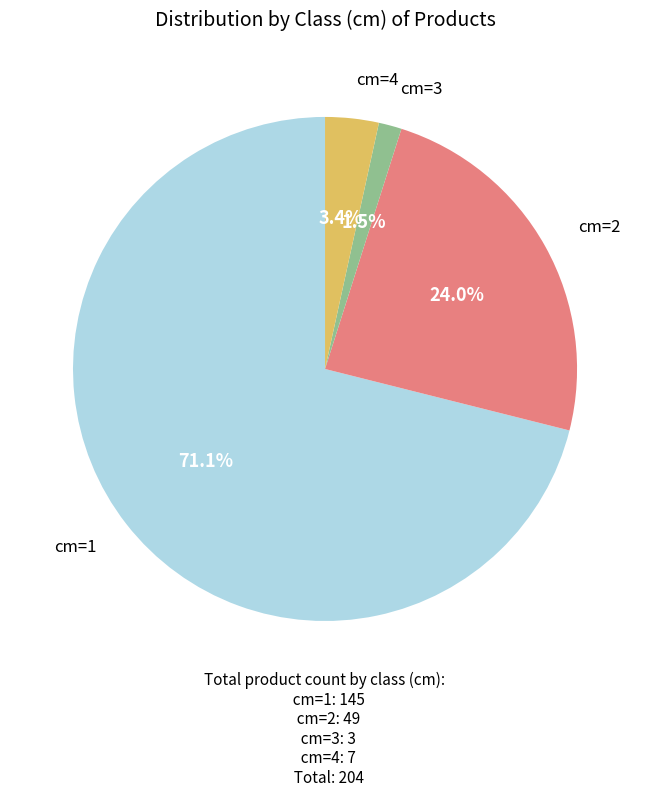

How many slices are in this pie chart?

4